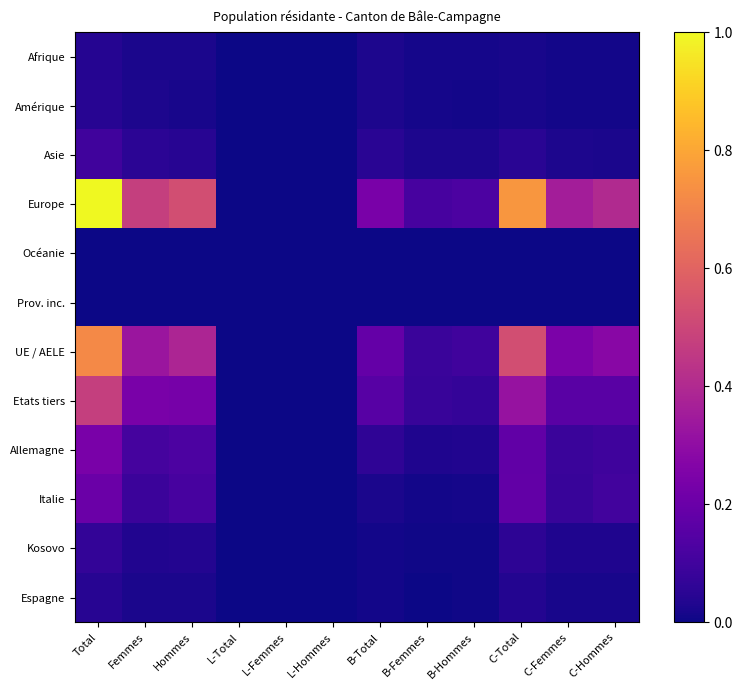

Which series has the widest spread of values?

Europe